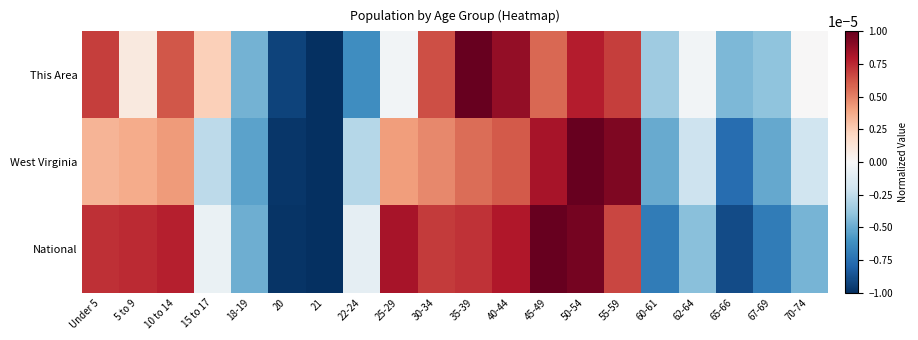

Rank the series by their maximum value, from lowest to highest.

This Area, West Virginia, National